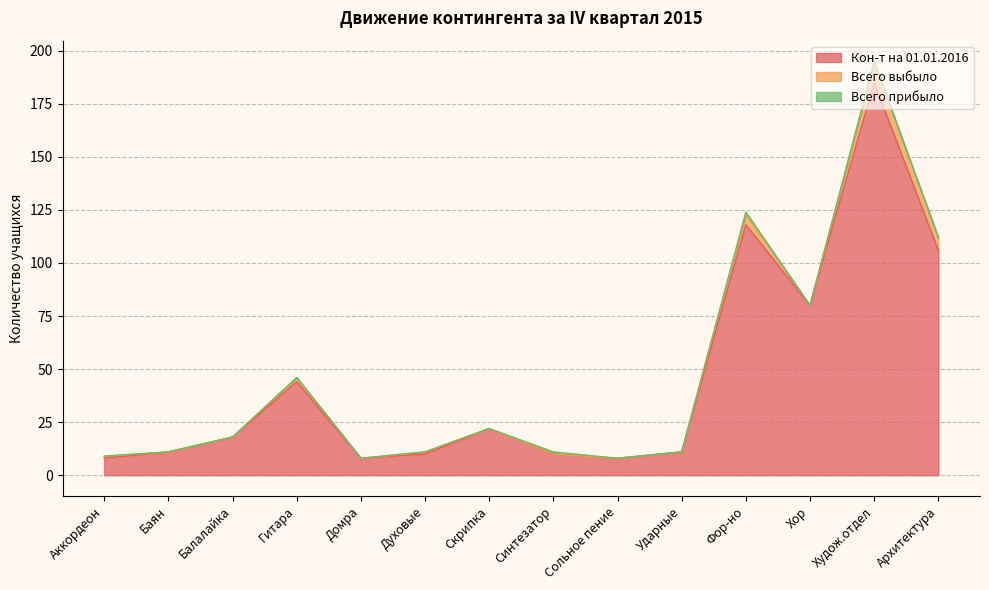

Reading right to left, transcribe all the data shown in this chart.

Кон-т на 01.01.2016: 106	185	80	118	11	8	10	22	10	8	44	18	11	8
Всего выбыло: 6	9	0	5	0	0	0	0	1	0	2	0	0	1
Всего прибыло: 0	1	0	1	0	0	1	0	0	0	0	0	0	0